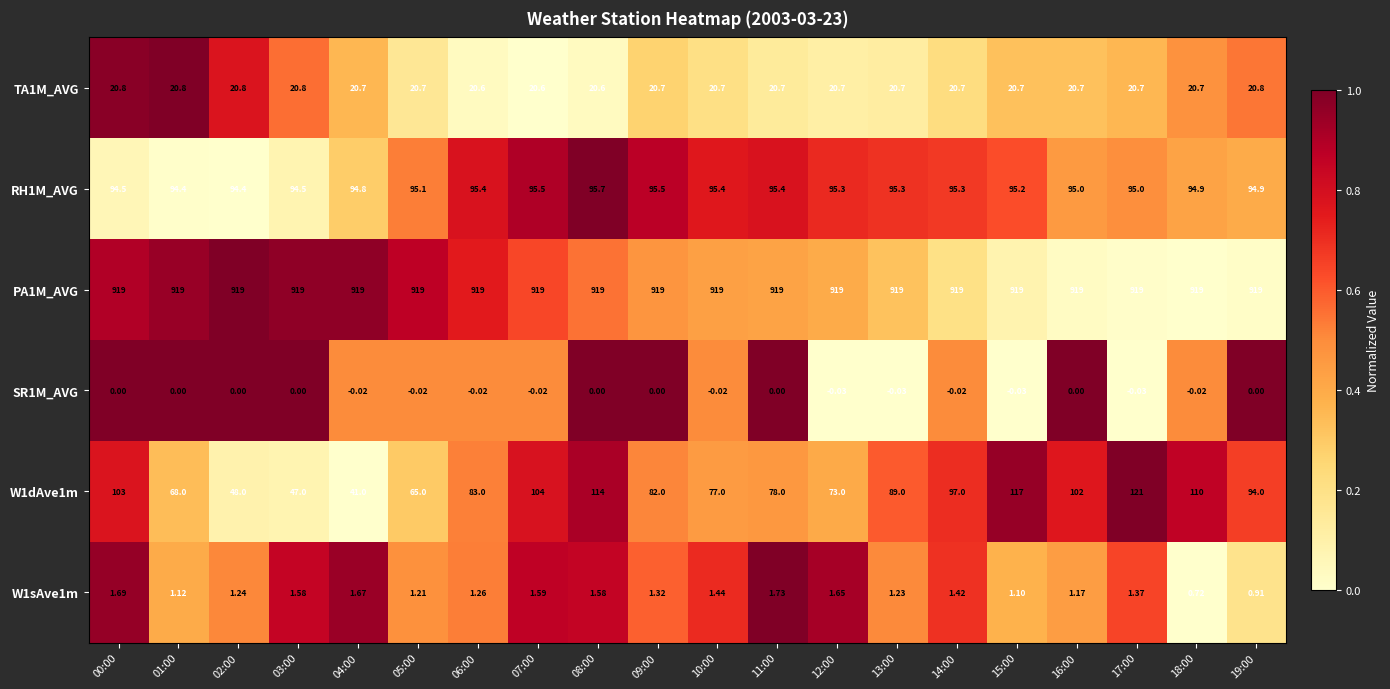

Rank the series at 00:00 from lowest to highest value.

SR1M_AVG, W1sAve1m, TA1M_AVG, RH1M_AVG, W1dAve1m, PA1M_AVG